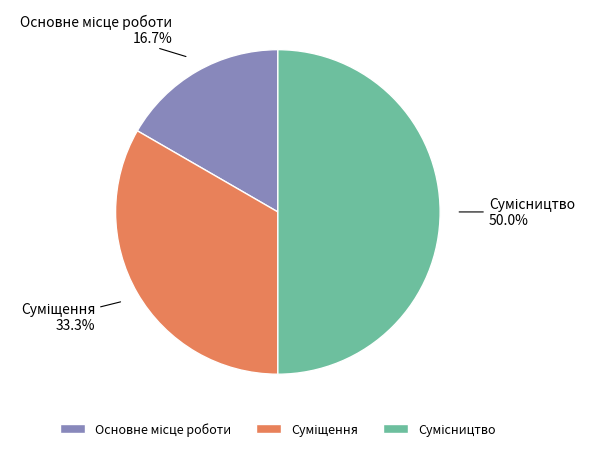

How many segments does this pie chart have?

3